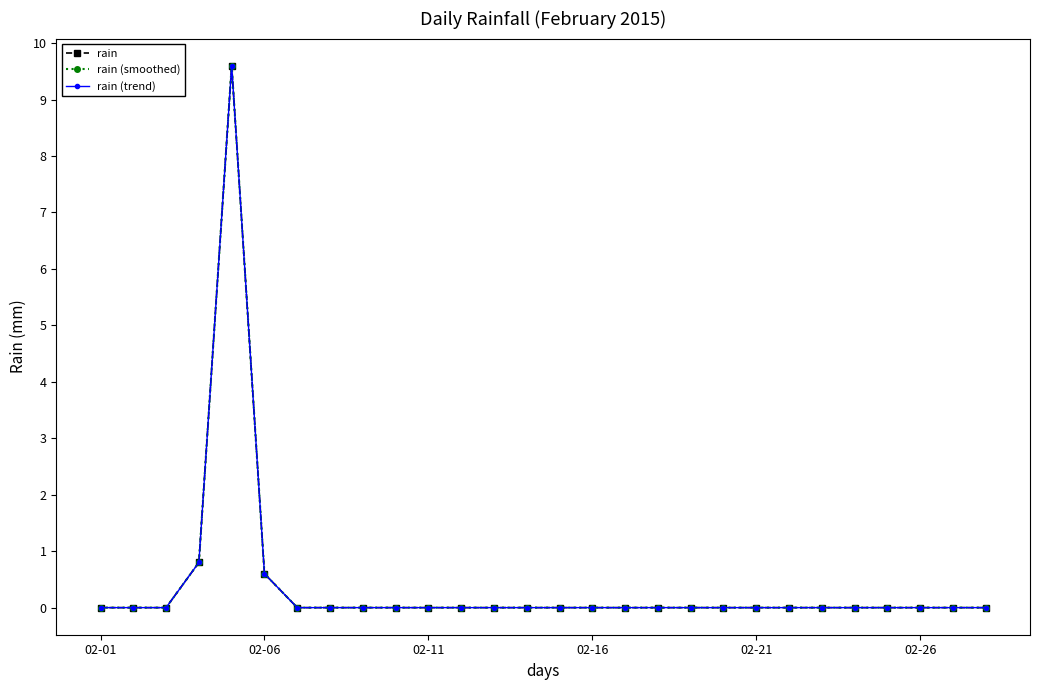

Reading left to right, list all the values displayed in this chart.

rain: 0.0	0.0	0.0	0.8	9.6	0.6	0.0	0.0	0.0	0.0	0.0	0.0	0.0	0.0	0.0	0.0	0.0	0.0	0.0	0.0	0.0	0.0	0.0	0.0	0.0	0.0	0.0	0.0
rain (smoothed): 0.0	0.0	0.0	0.8	9.6	0.6	0.0	0.0	0.0	0.0	0.0	0.0	0.0	0.0	0.0	0.0	0.0	0.0	0.0	0.0	0.0	0.0	0.0	0.0	0.0	0.0	0.0	0.0
rain (trend): 0.0	0.0	0.0	0.8	9.6	0.6	0.0	0.0	0.0	0.0	0.0	0.0	0.0	0.0	0.0	0.0	0.0	0.0	0.0	0.0	0.0	0.0	0.0	0.0	0.0	0.0	0.0	0.0